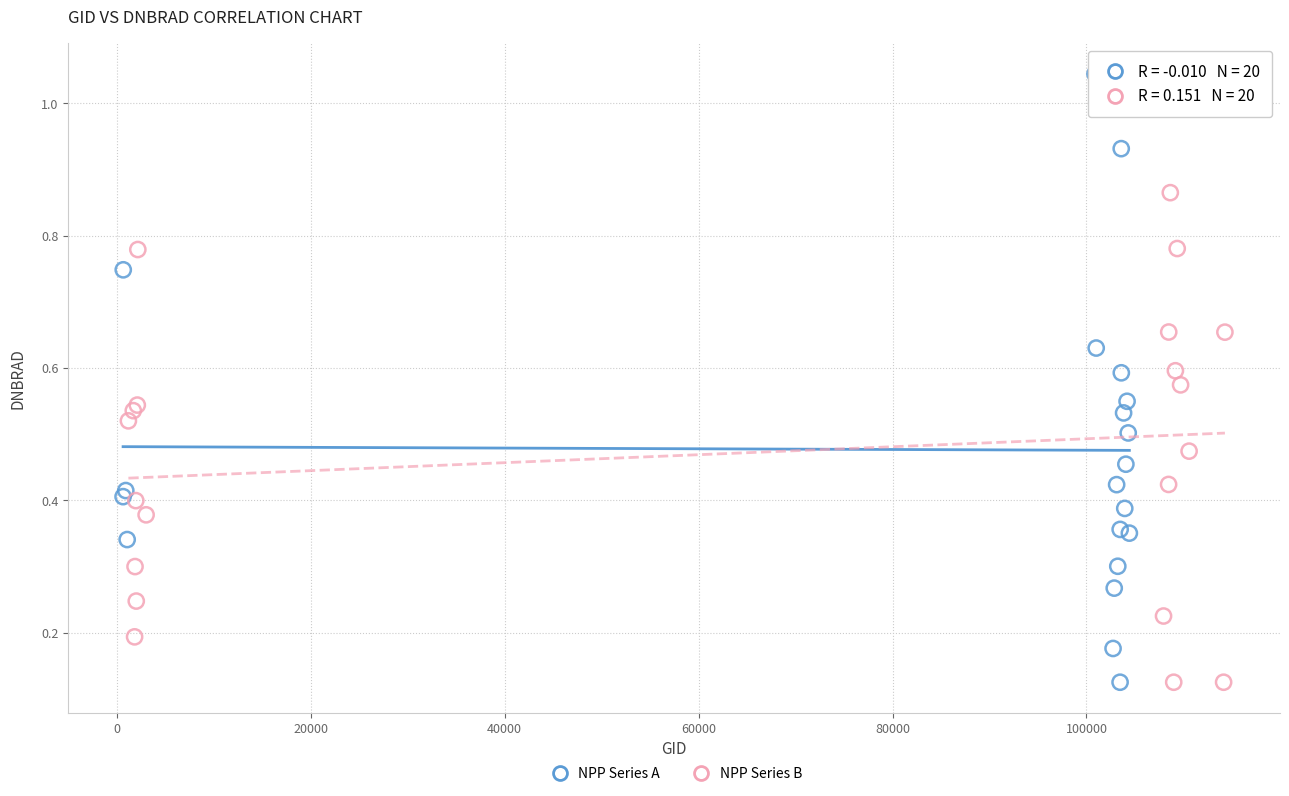

Which series has the widest spread of Y values?

NPP Series A